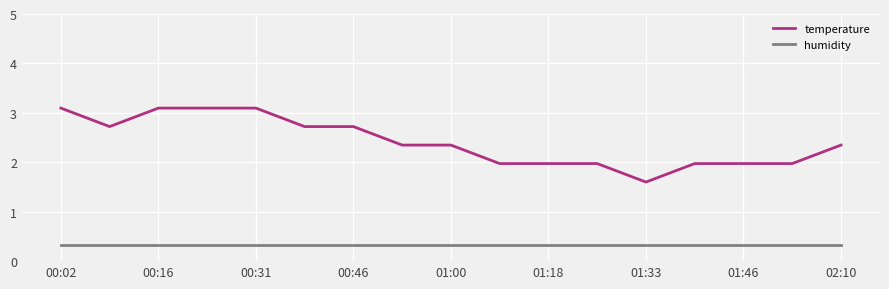

How many lines are shown in the chart?

2